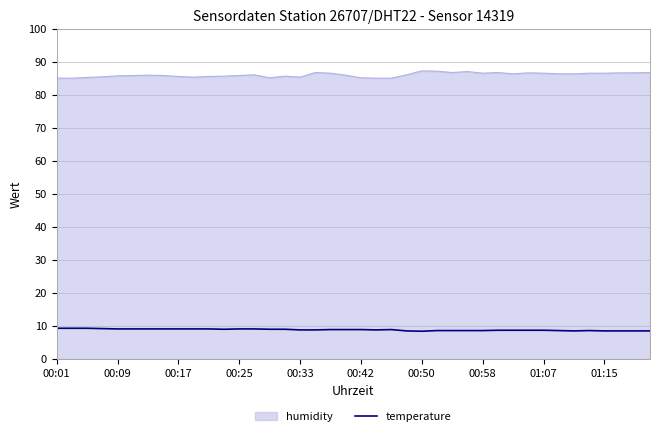

Rank the series by their maximum value, from highest to lowest.

humidity, temperature